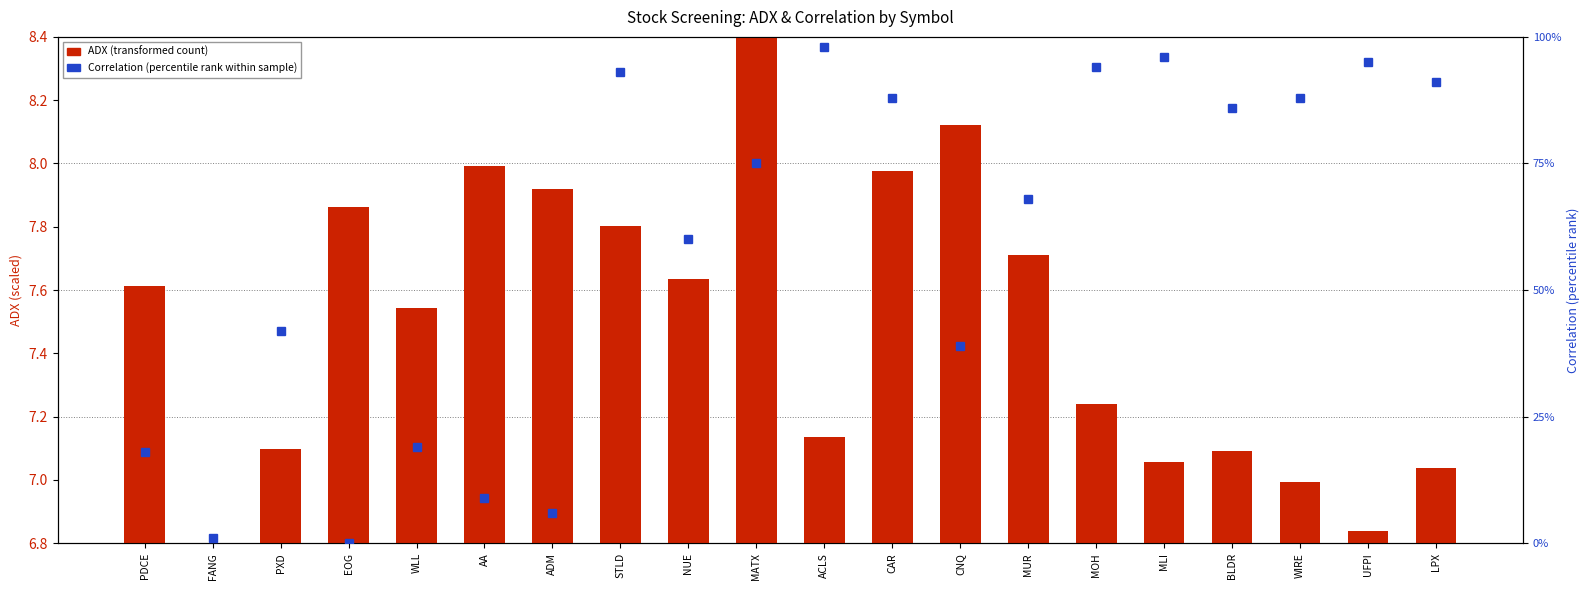

Does the chart contain stacked bars?

No